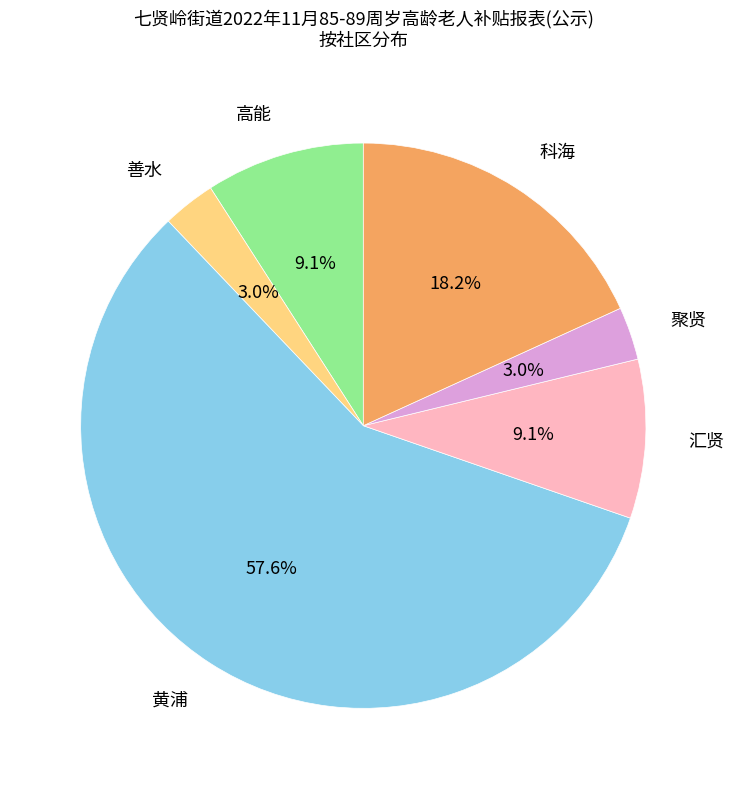

What is the largest slice in the pie chart?

黄浦